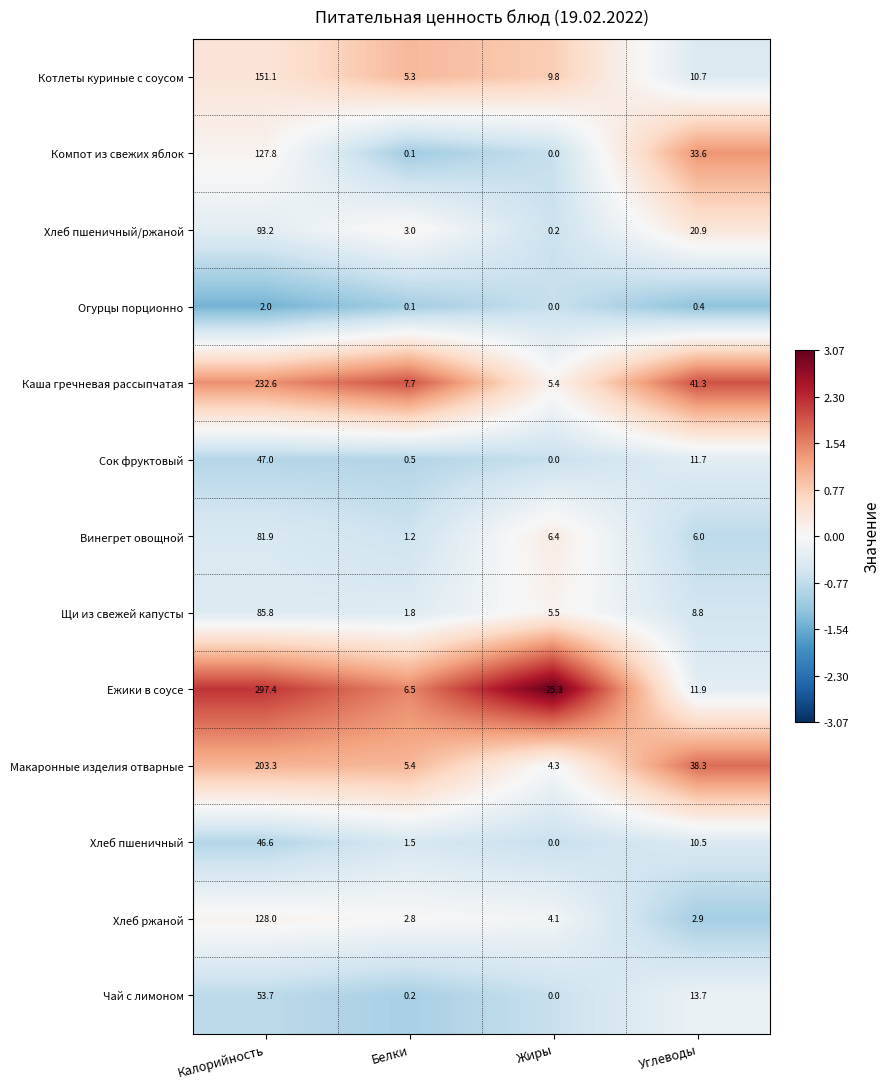

What is the spread (max minus min) of values at Калорийность?

295.4